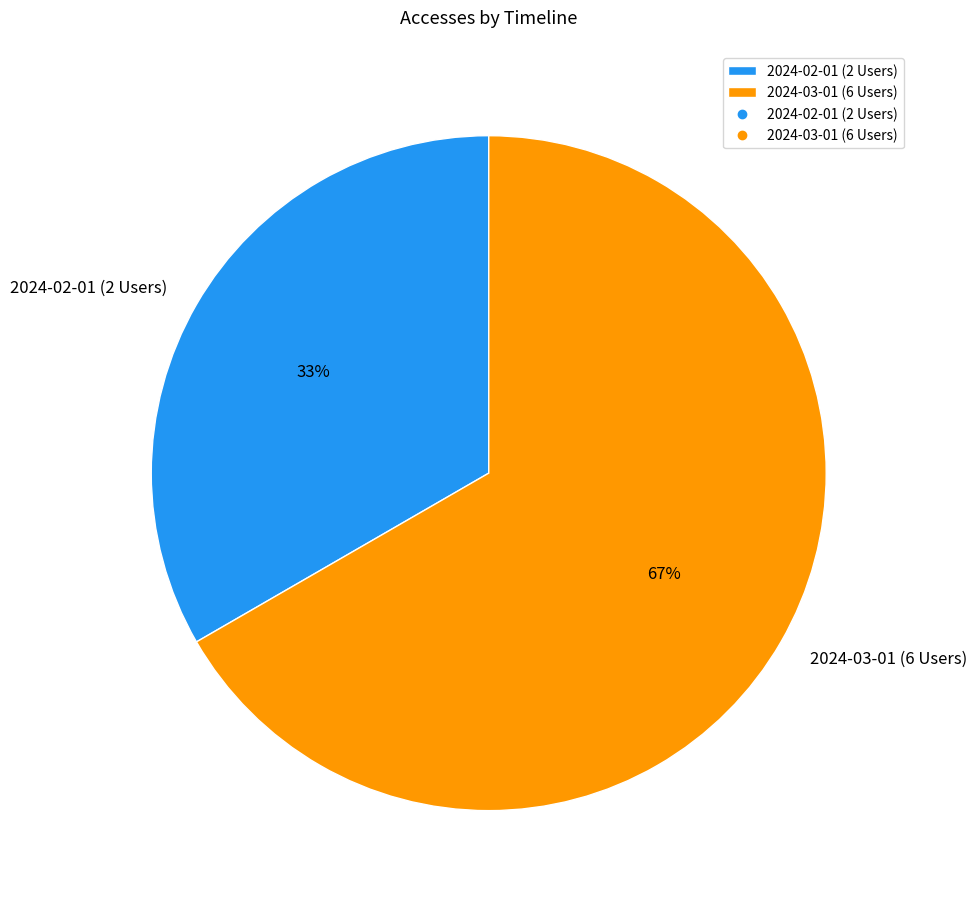

How many slices are in this pie chart?

2